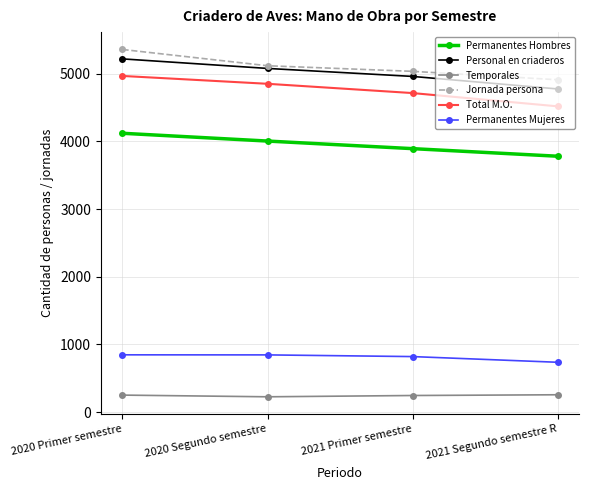

What position from the right is 2020 Segundo semestre?

3